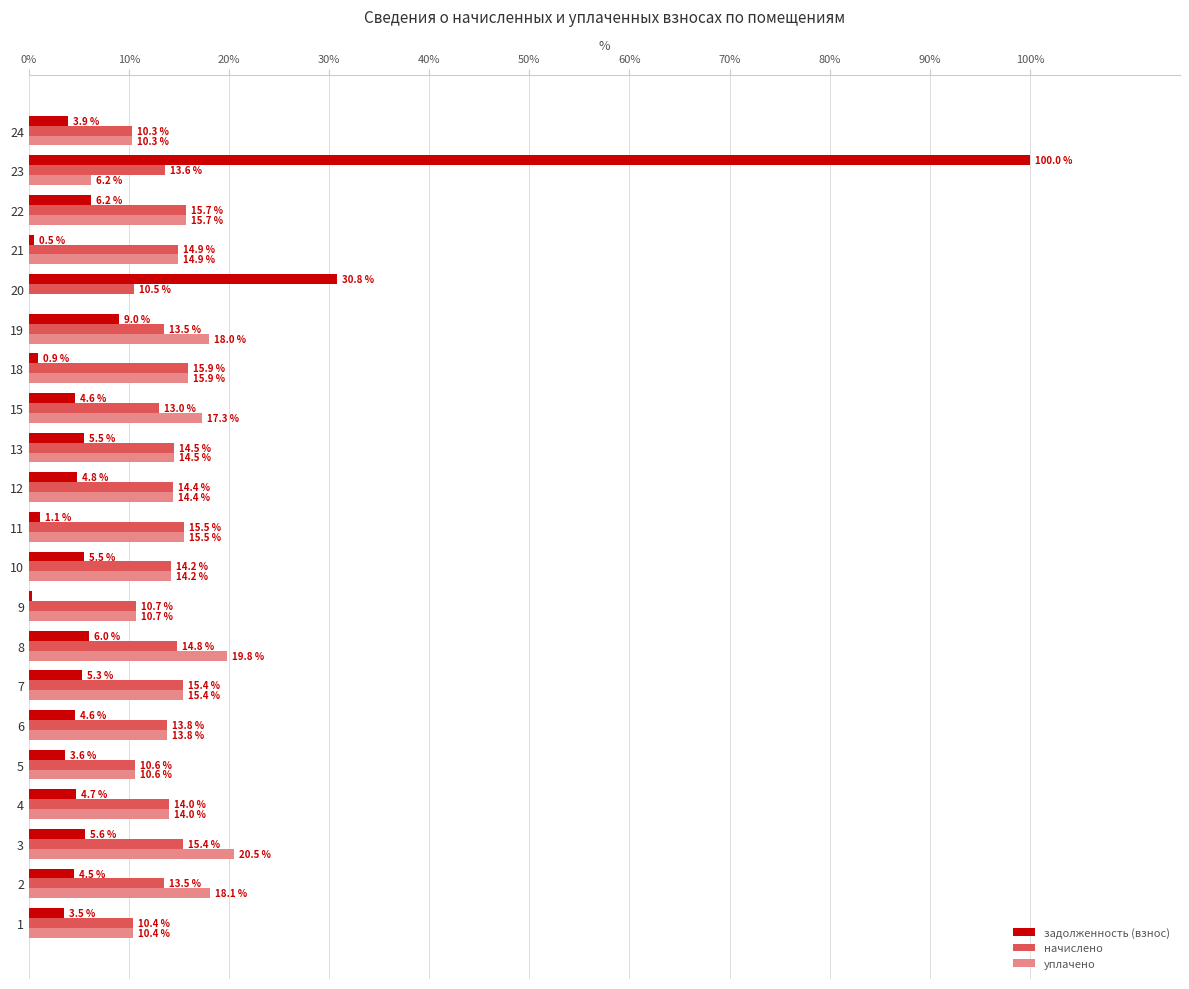

True or false: задолженность (взнос) has a value of 6.0 at 8.

True